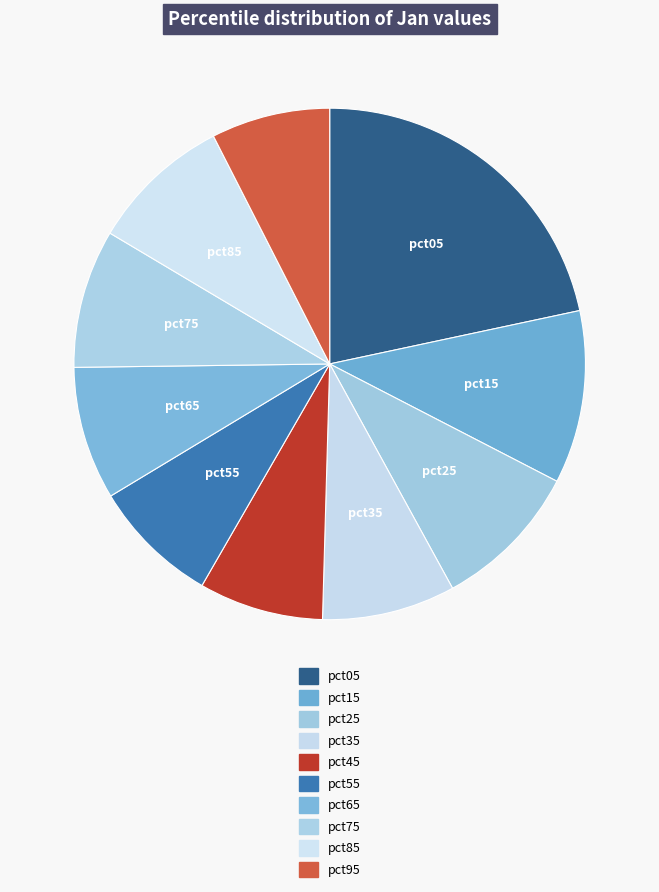

How many segments does this pie chart have?

10